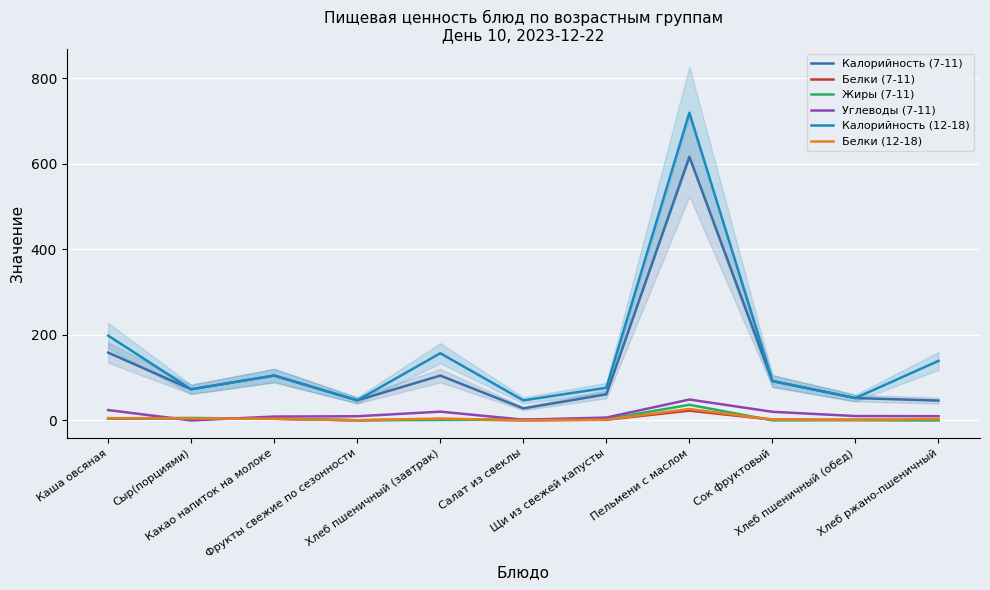

Where is Жиры (7-11) nearest to the value 18?

Сыр(порциями)